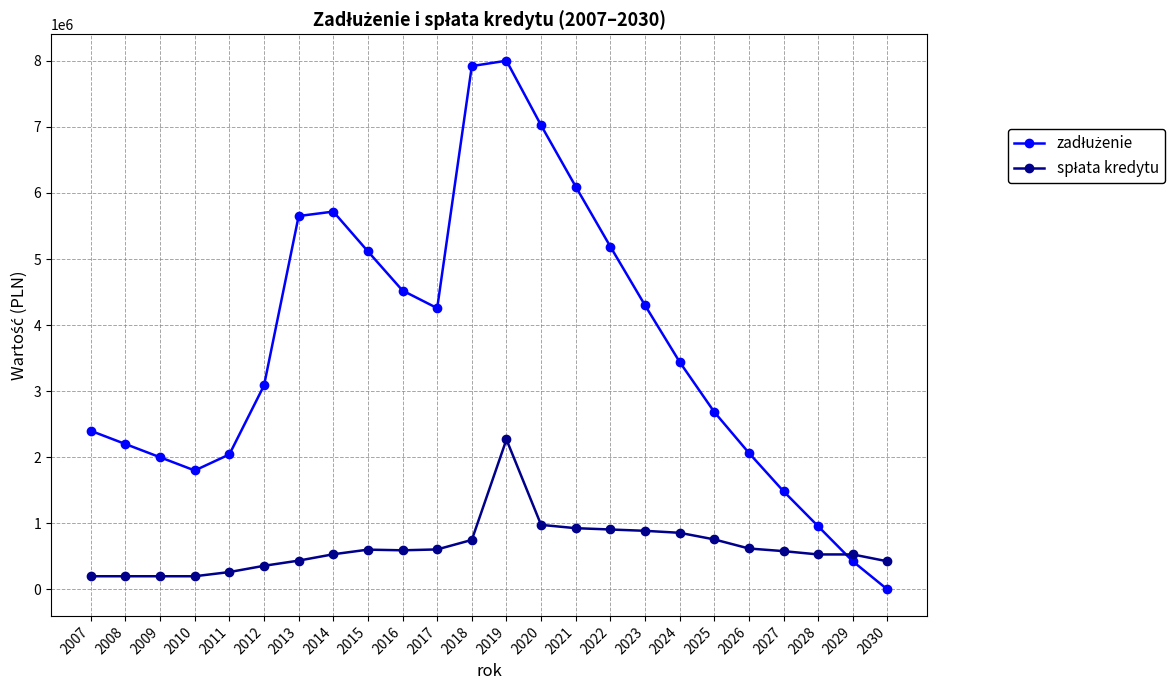

At which category is the sum across all series the highest?

2019